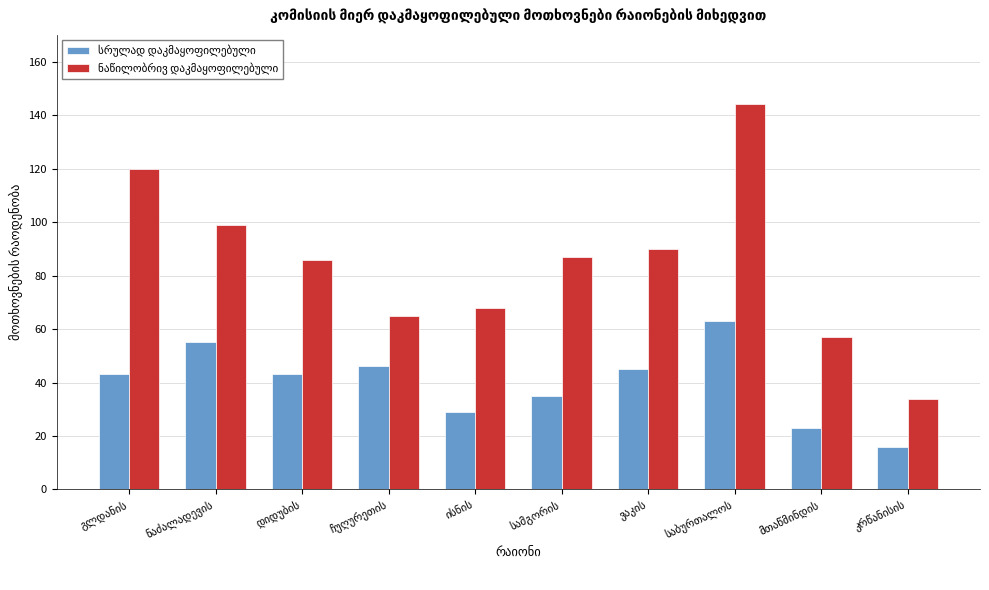

Are the bars horizontal?

No